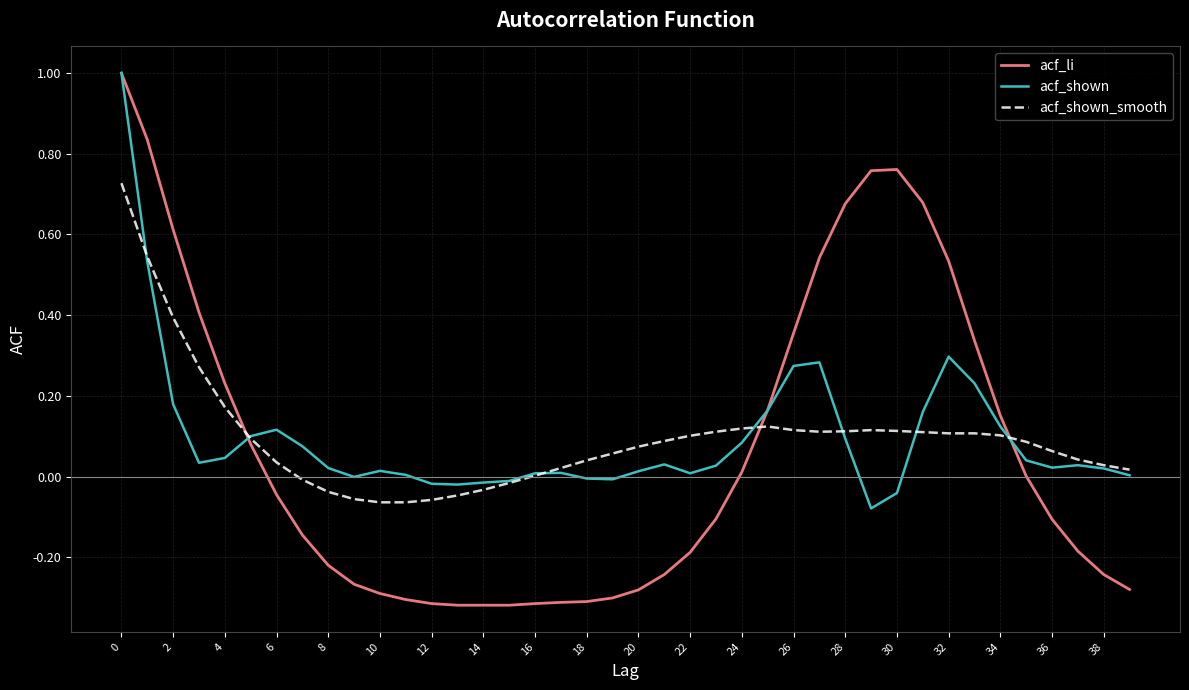

What is the greatest value displayed?

1.0